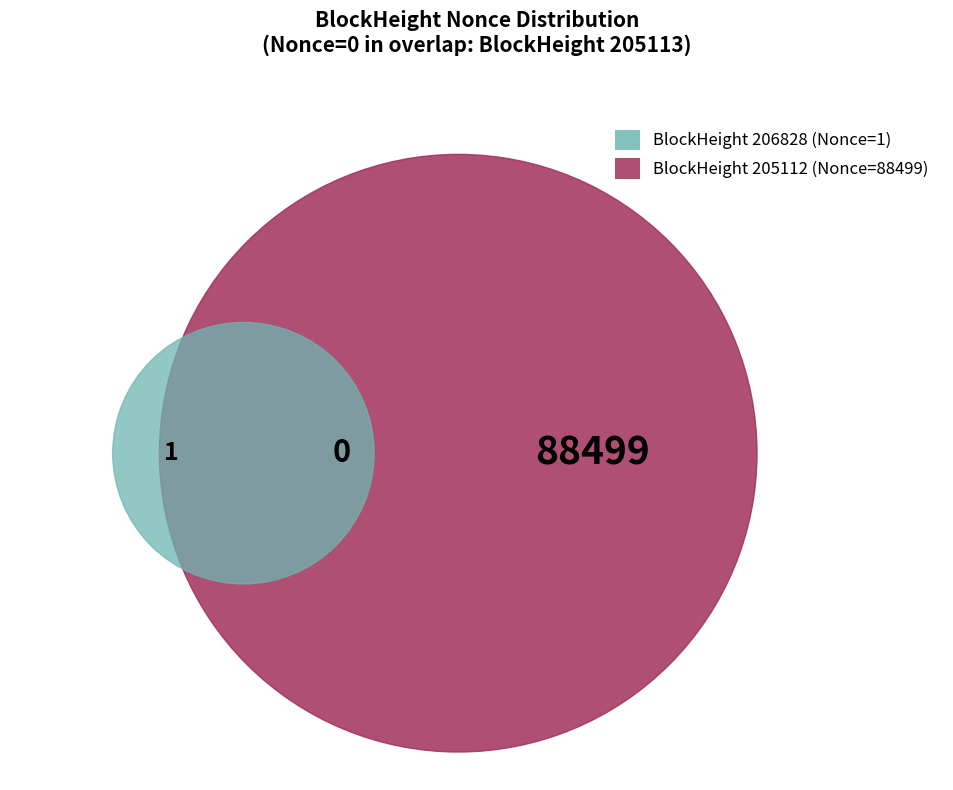

Is the sum of 205112 and 206828 greater than half?

Yes